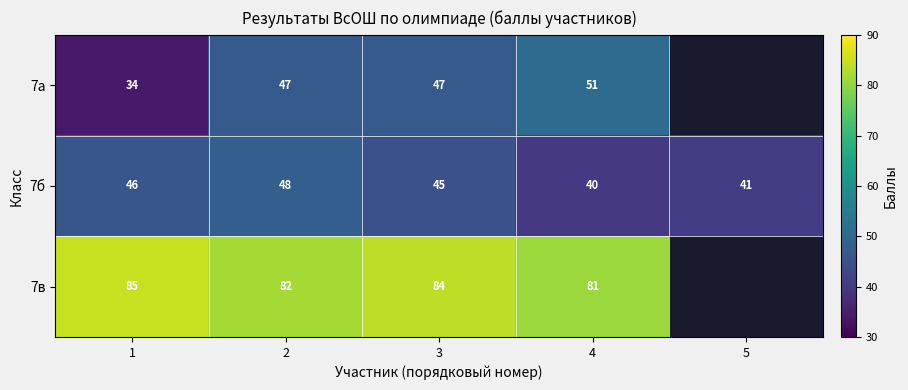

Is the value of 7а at 3 greater than the value of 7б at 4?

Yes